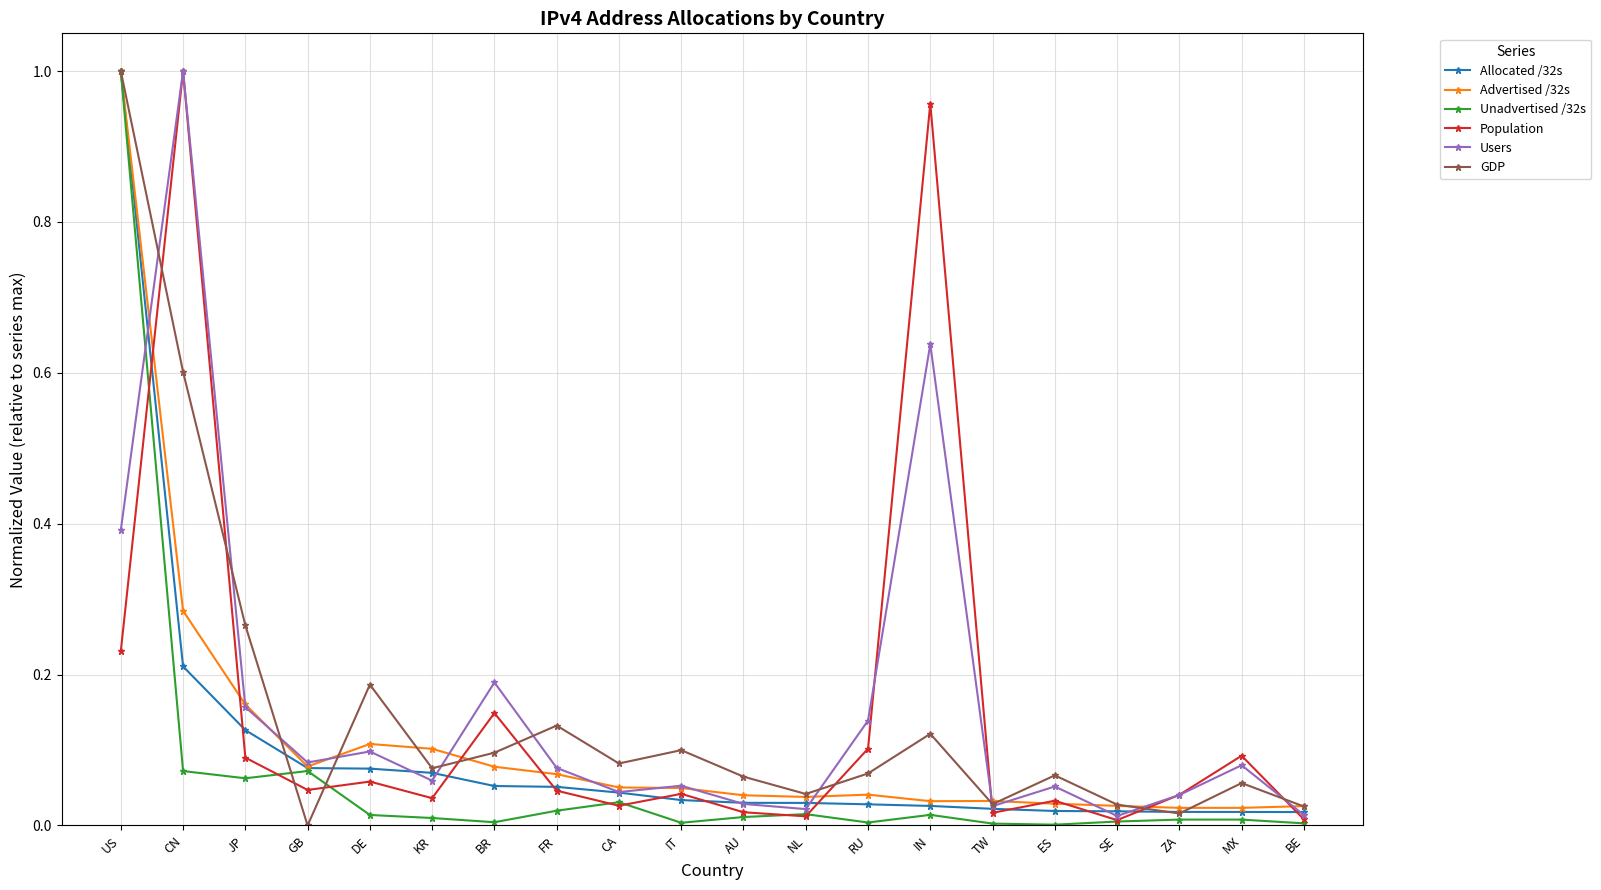

True or false: Population has a value of 0.1 at IT.

False